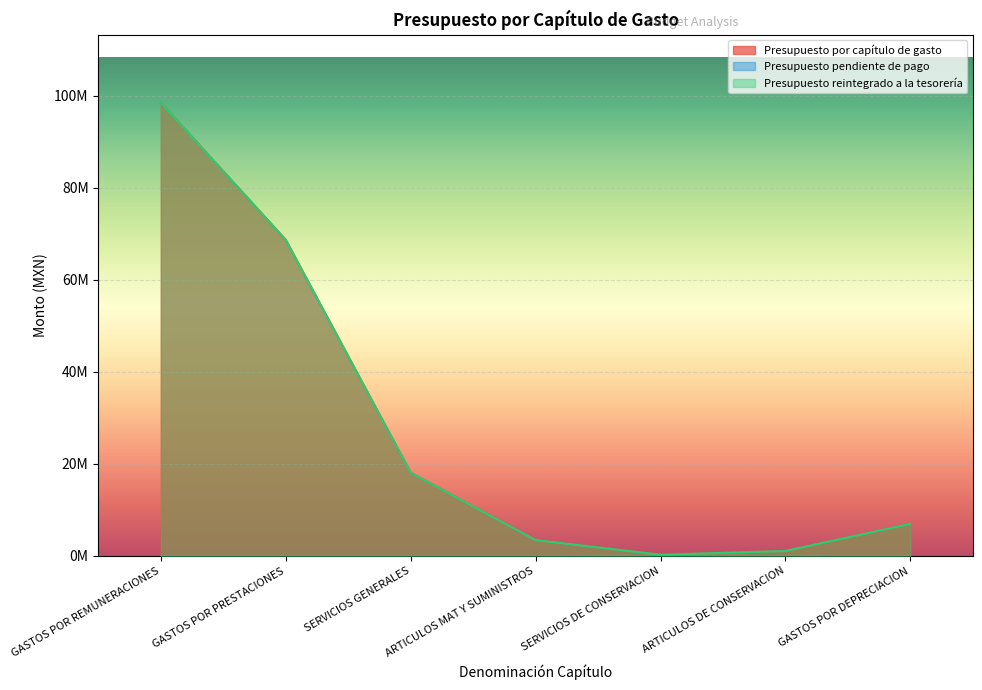

The Presupuesto reintegrado a la tesorería series shows 91390232.3 at GASTOS POR PRESTACIONES. True or false?

False